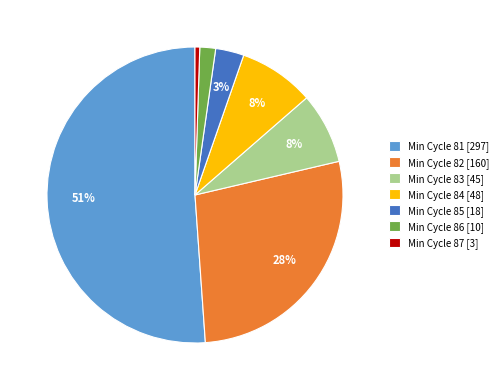

To the nearest percent, what percentage of the pie is Min Cycle 87 [3]?

1%